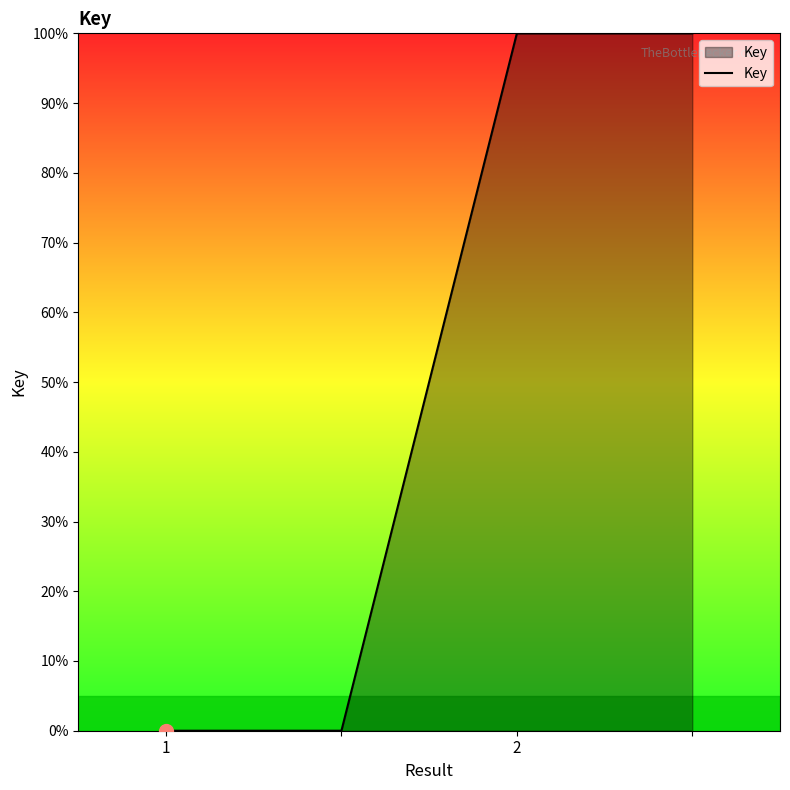

What is the greatest value displayed?

100